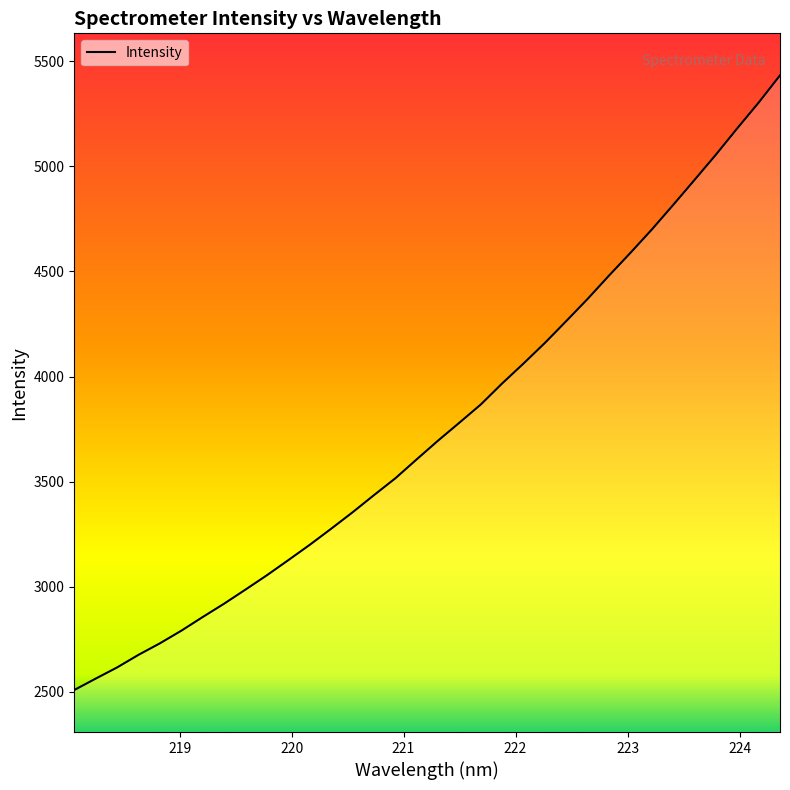

What is the difference between the maximum and minimum values?

2924.9